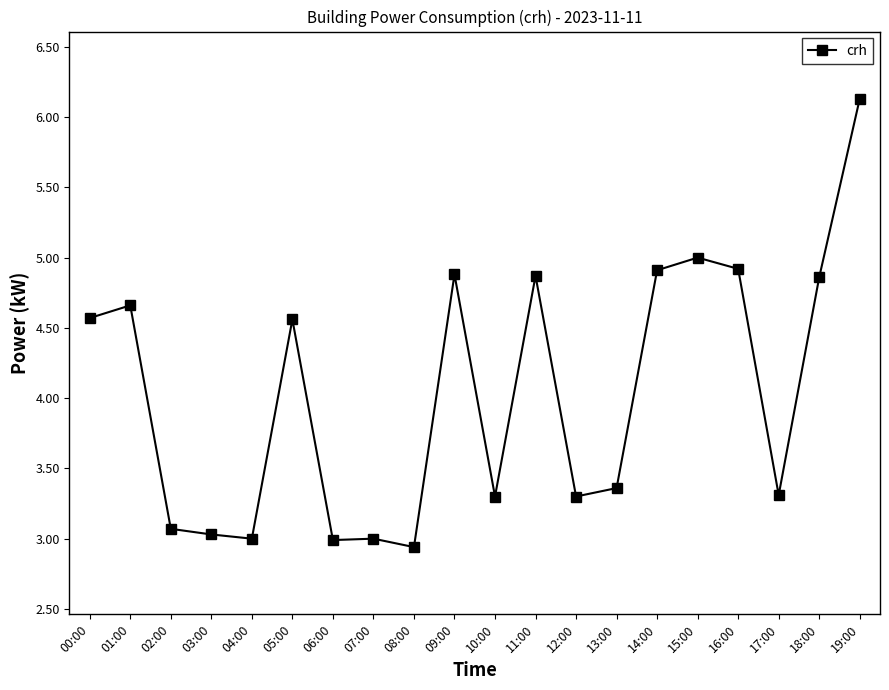

How many lines are shown in the chart?

1